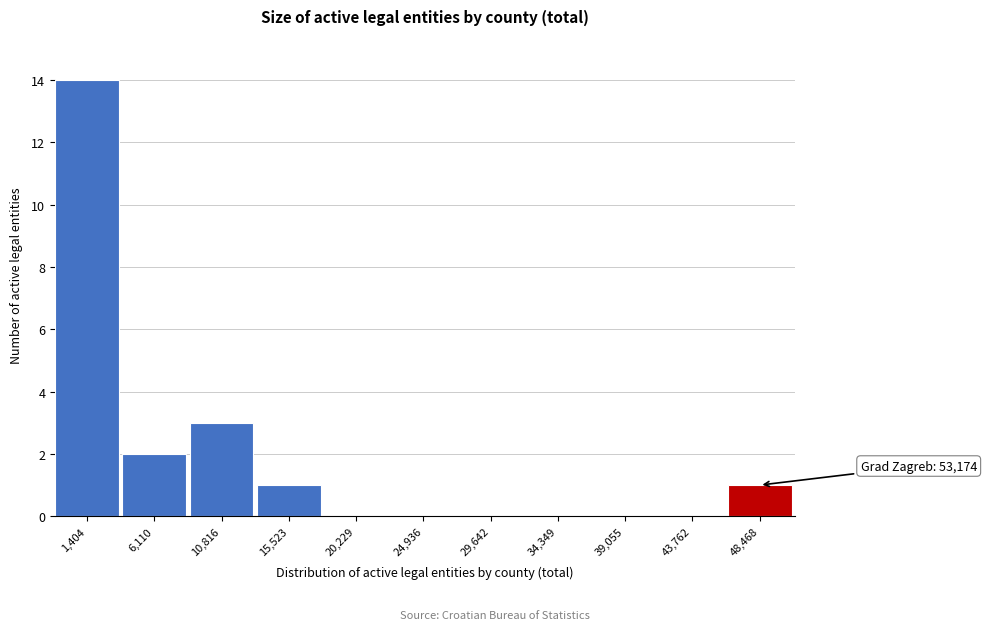

Reading left to right, transcribe all the data shown in this chart.

1,404=14	6,110=2	10,816=3	15,523=1	20,229=0	24,936=0	29,642=0	34,349=0	39,055=0	43,762=0	48,468=1